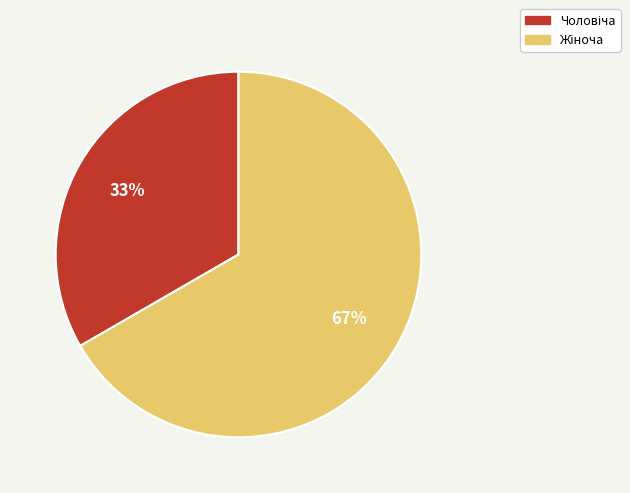

Does any single category account for the majority?

Yes